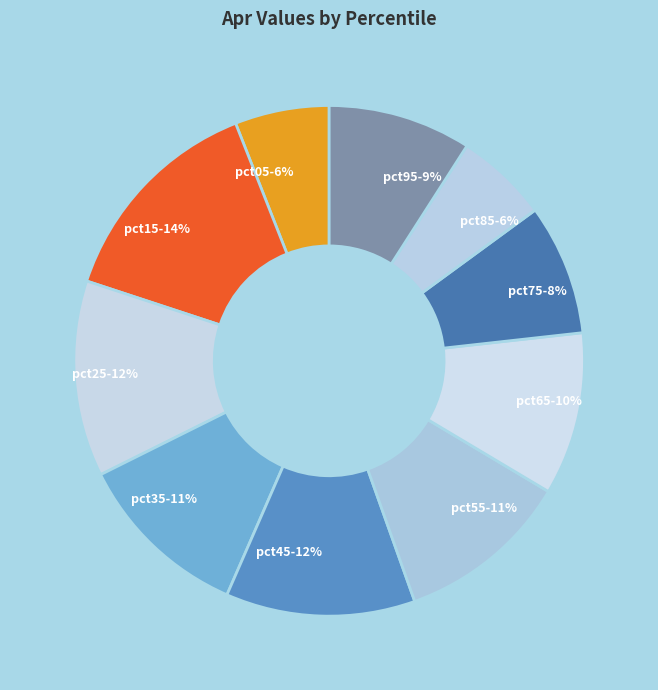

To the nearest percent, what is the difference between the pct55 and pct75 slice percentages?

3%